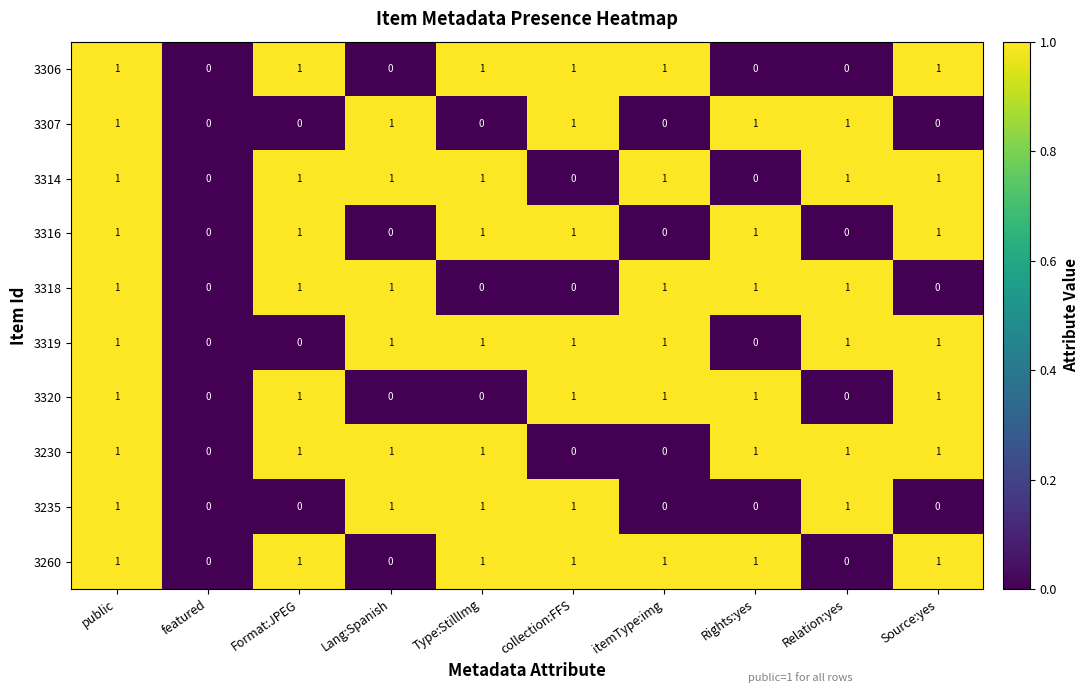

The 3306 series shows 1 at Lang:Spanish. True or false?

False